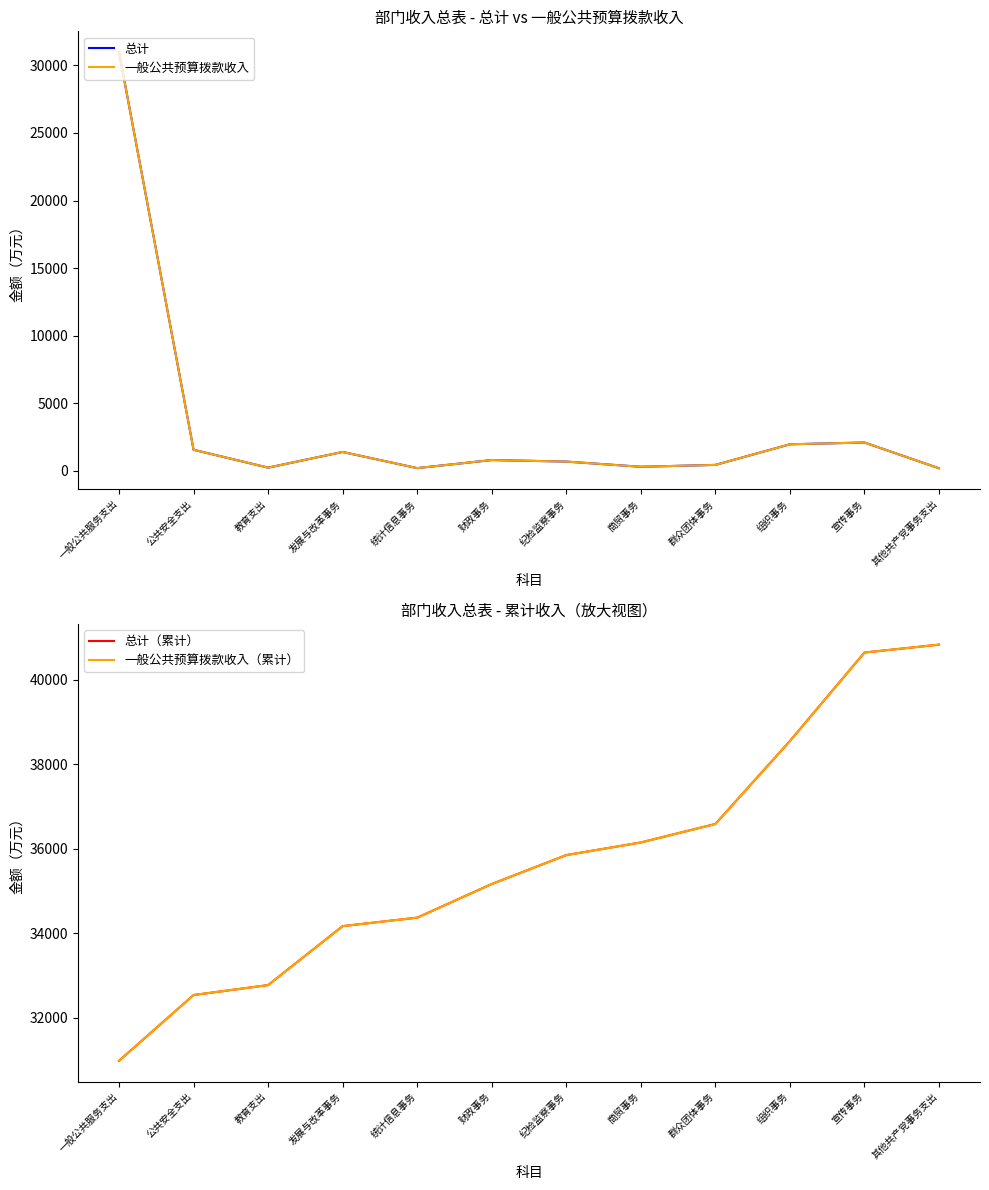

In 总计, how many points are lower than both neighbors (excluding endpoints)?

3